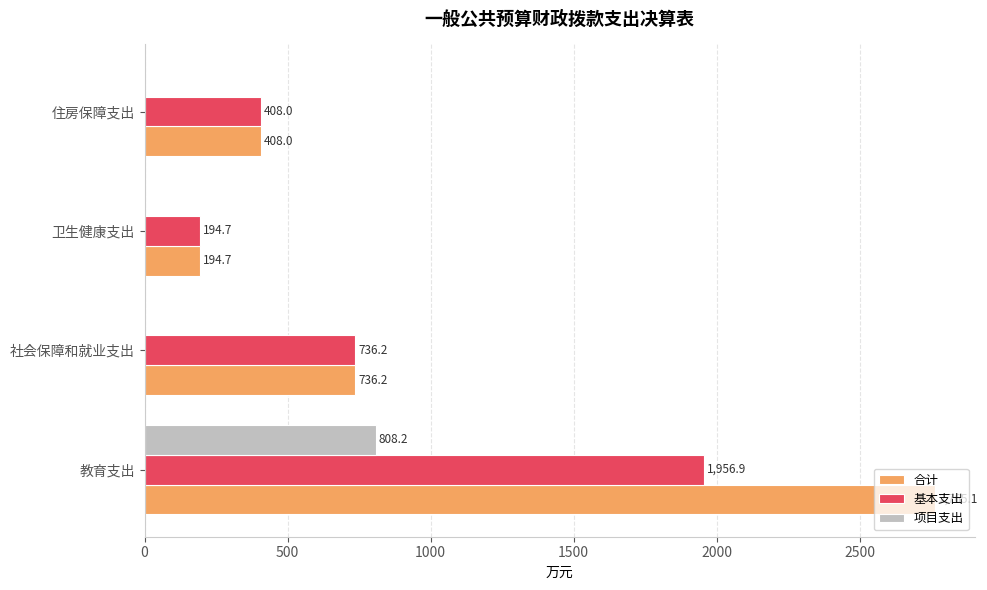

True or false: 项目支出 has a value of 0.0 at 社会保障和就业支出.

True